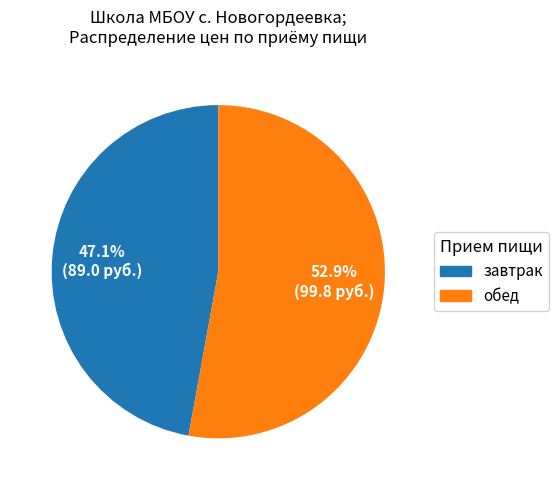

Does any single category account for the majority?

Yes